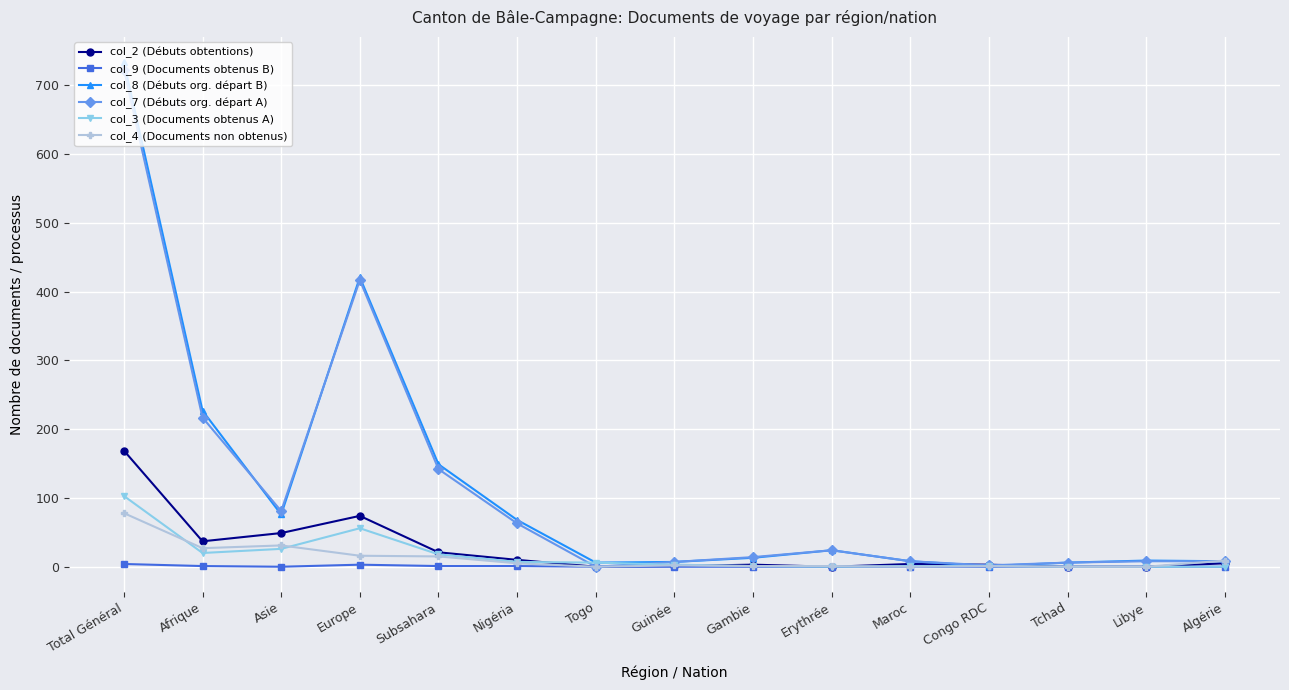

Which series has the widest spread of values?

col_8 (Débuts org. départ B)